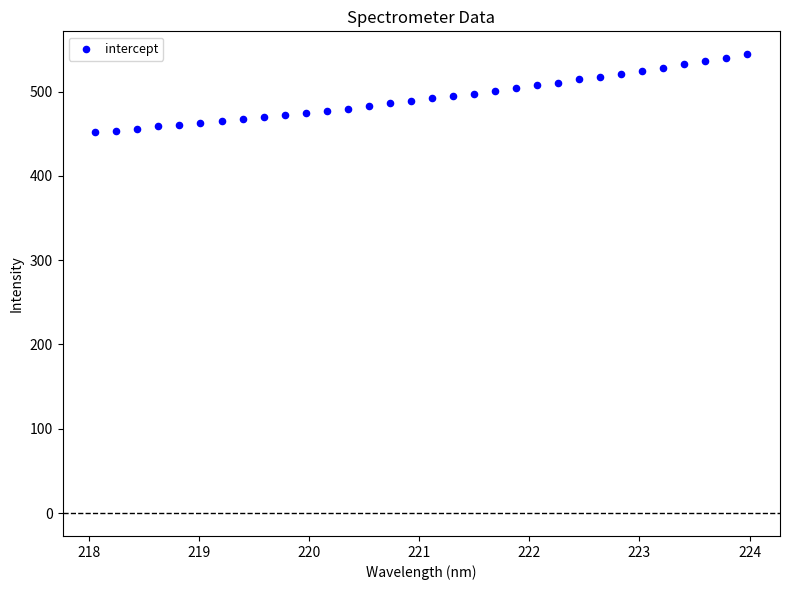

What is the range of X values (max minus min)?

5.9